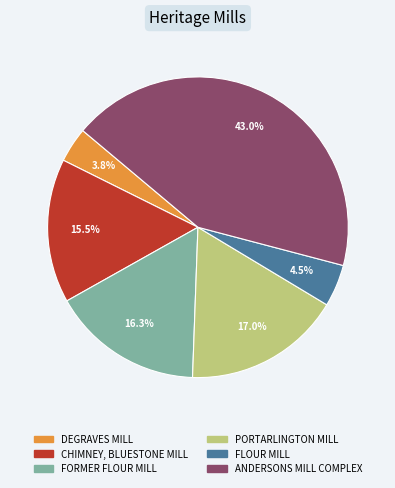

What is the largest slice in the pie chart?

ANDERSONS MILL COMPLEX